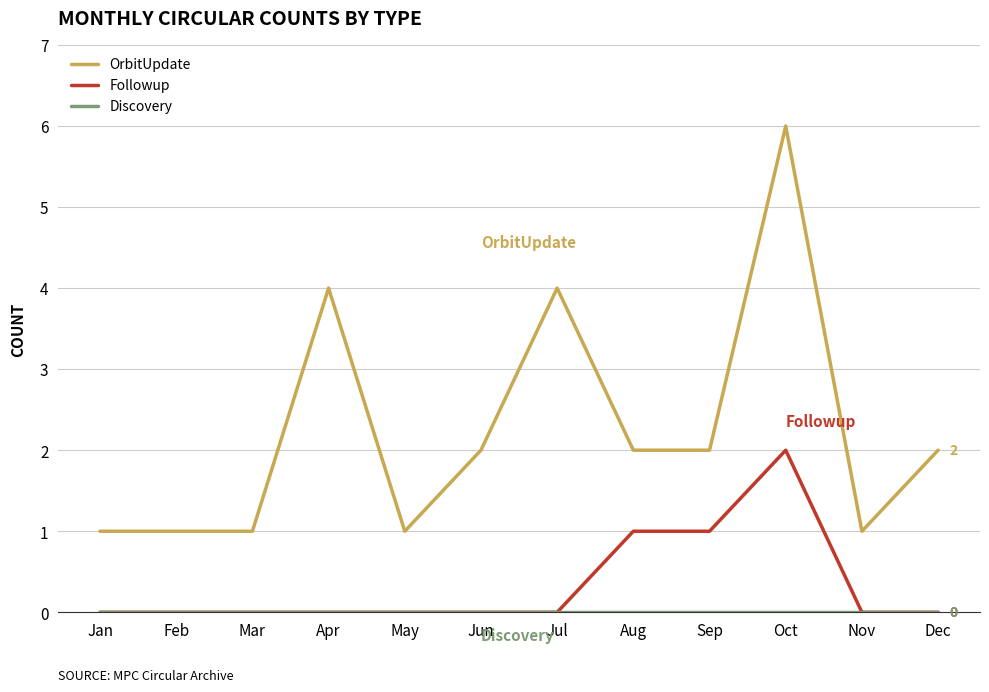

Which series has the widest spread of values?

OrbitUpdate